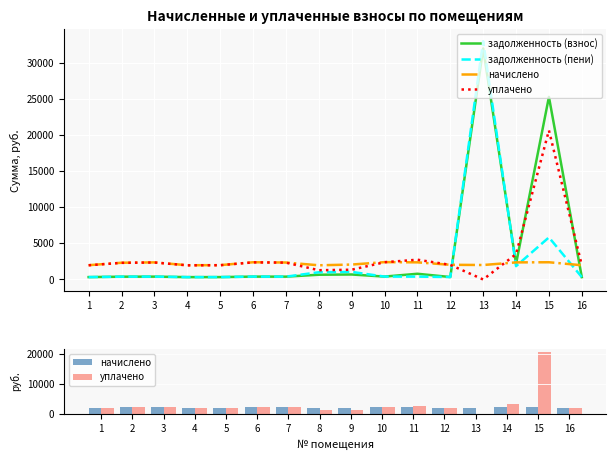

What is the average value of the уплачено series?

3193.1